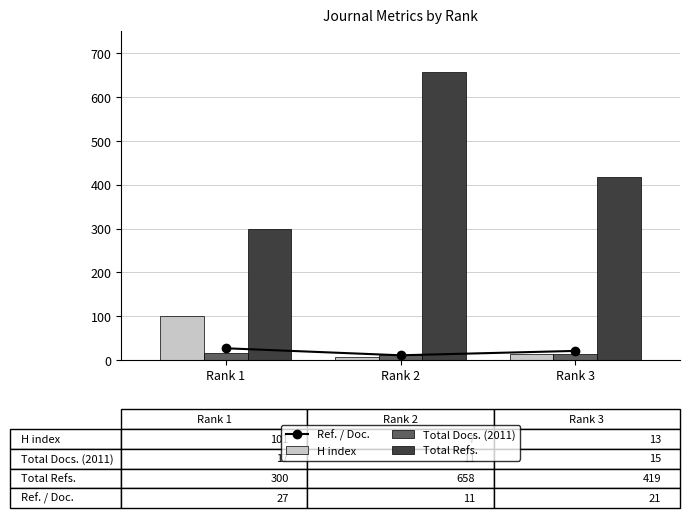

How many groups of bars are there?

3